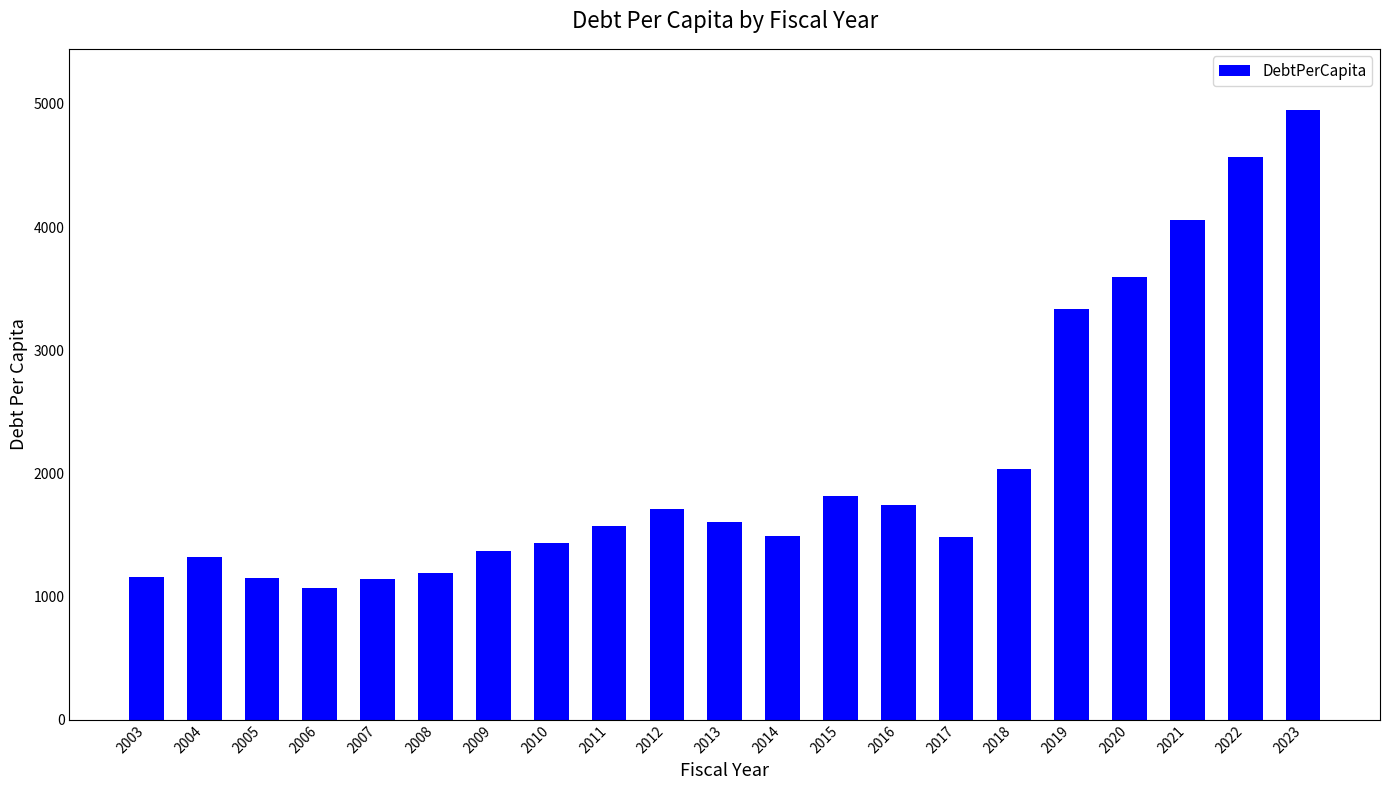

What is the value of the 2nd bar from the left?

1318.8